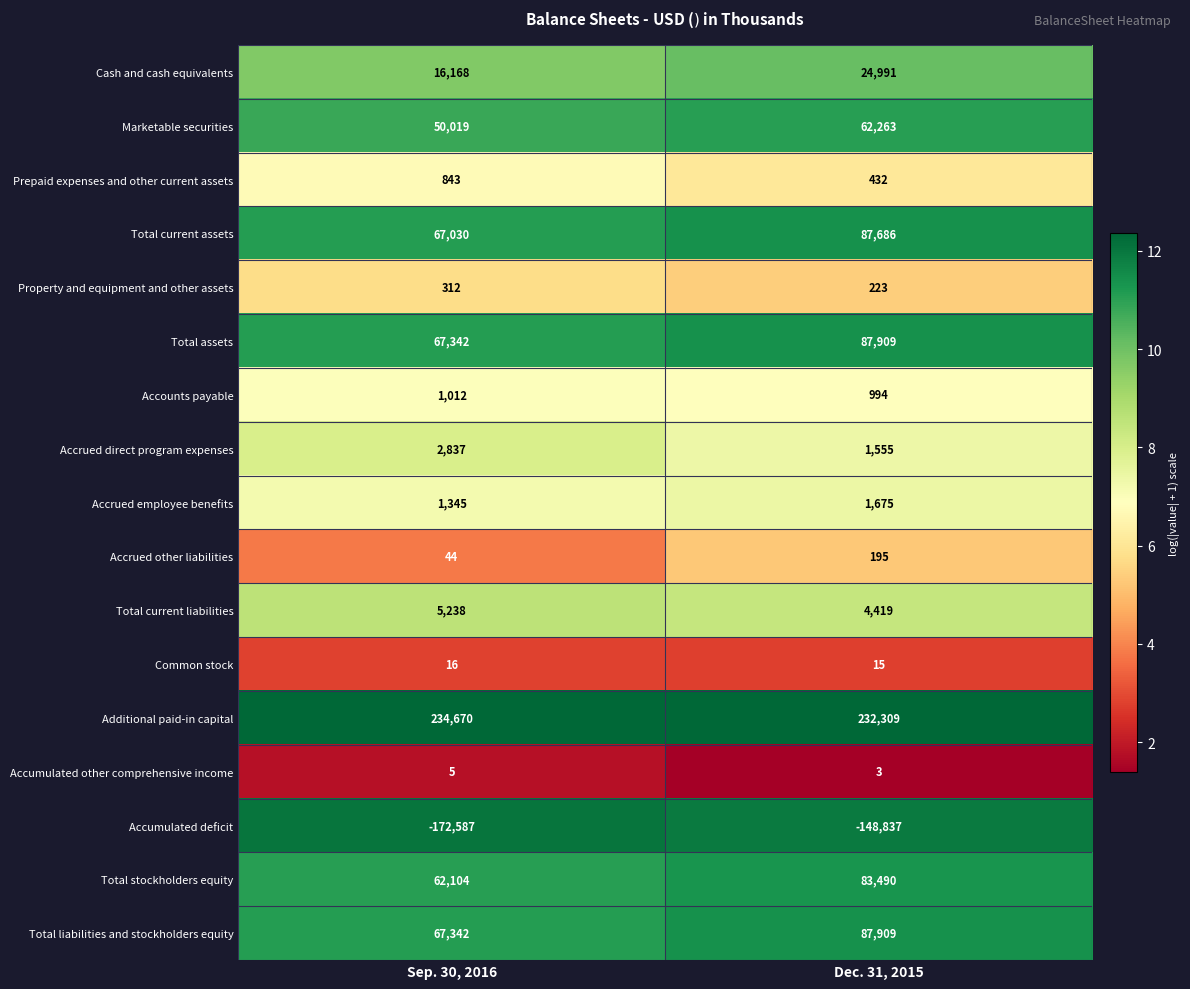

Which category has the lowest value in the Property and equipment and other assets series?

Dec. 31, 2015